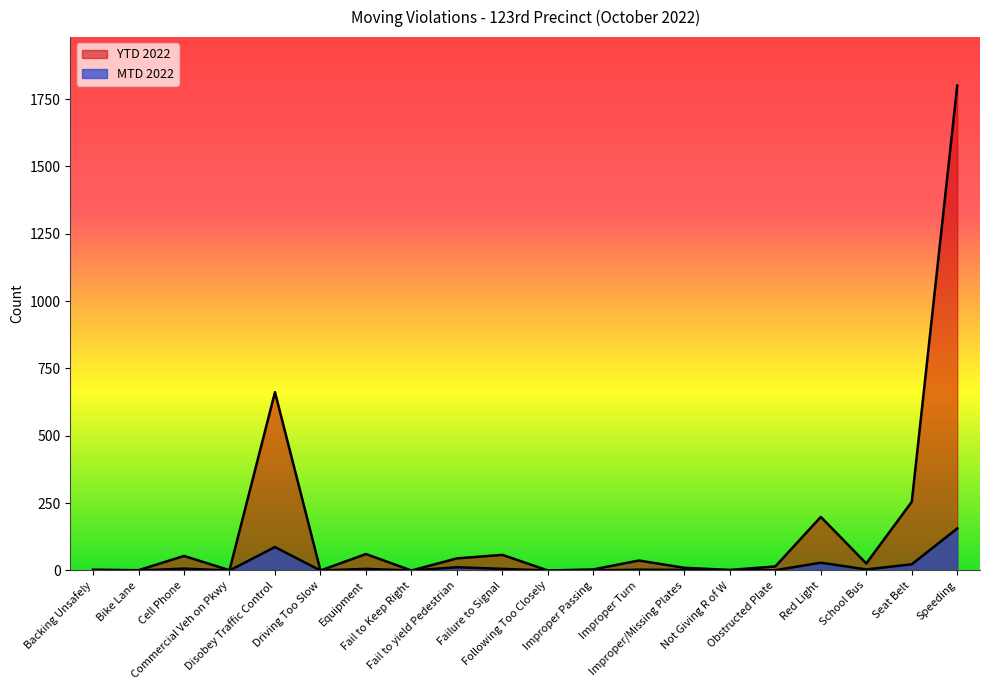

True or false: MTD 2022 and YTD 2022 cross at least once.

False